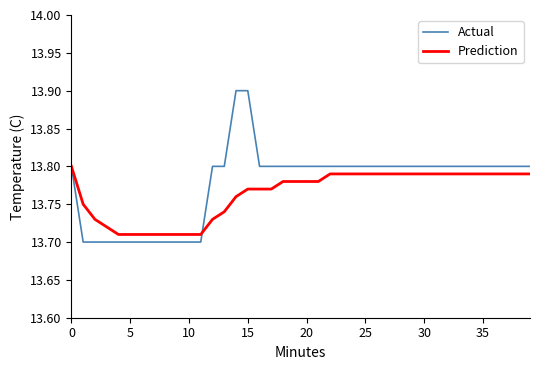

Which series has the widest spread of values?

Actual